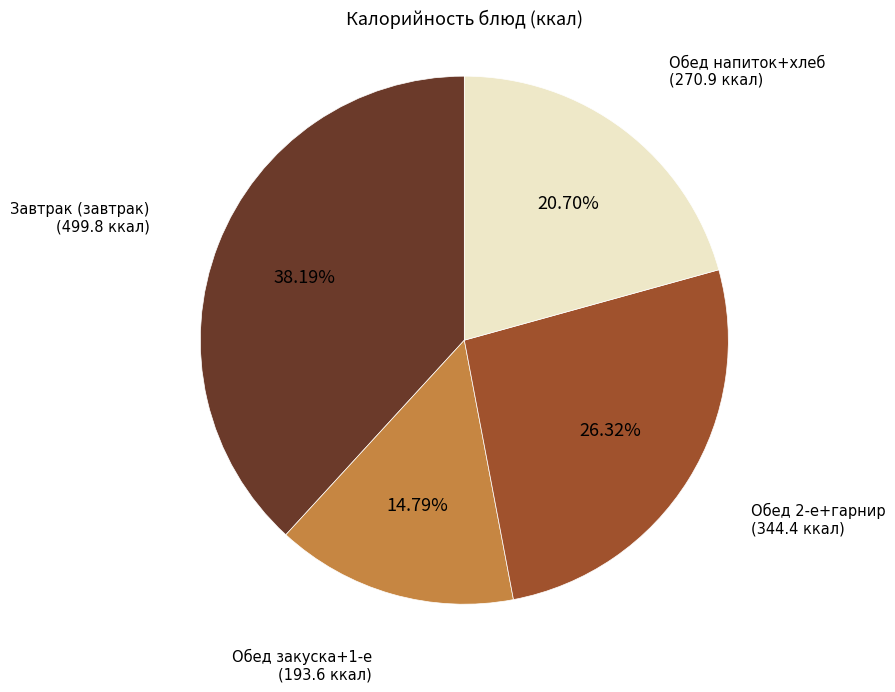

Is there a majority slice in this chart?

No